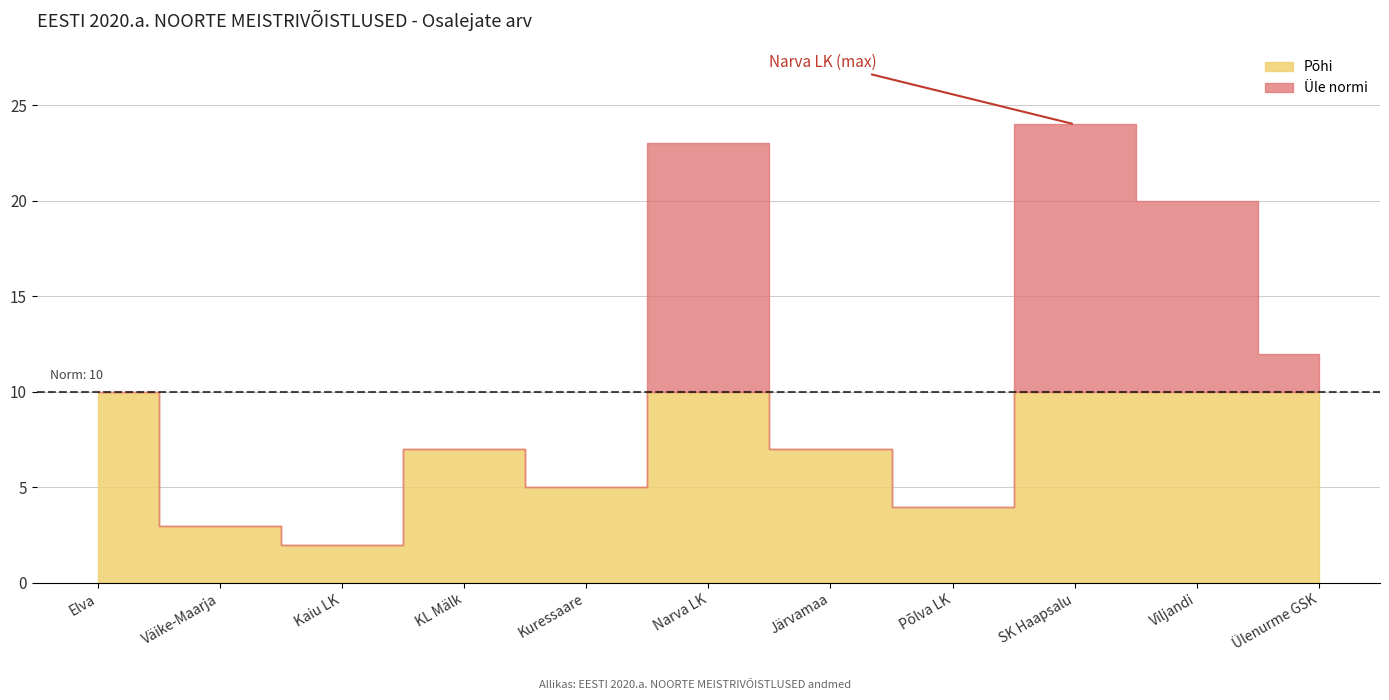

Approximately how many times larger is the value at KL Mälk compared to Põlva LK?

1.8